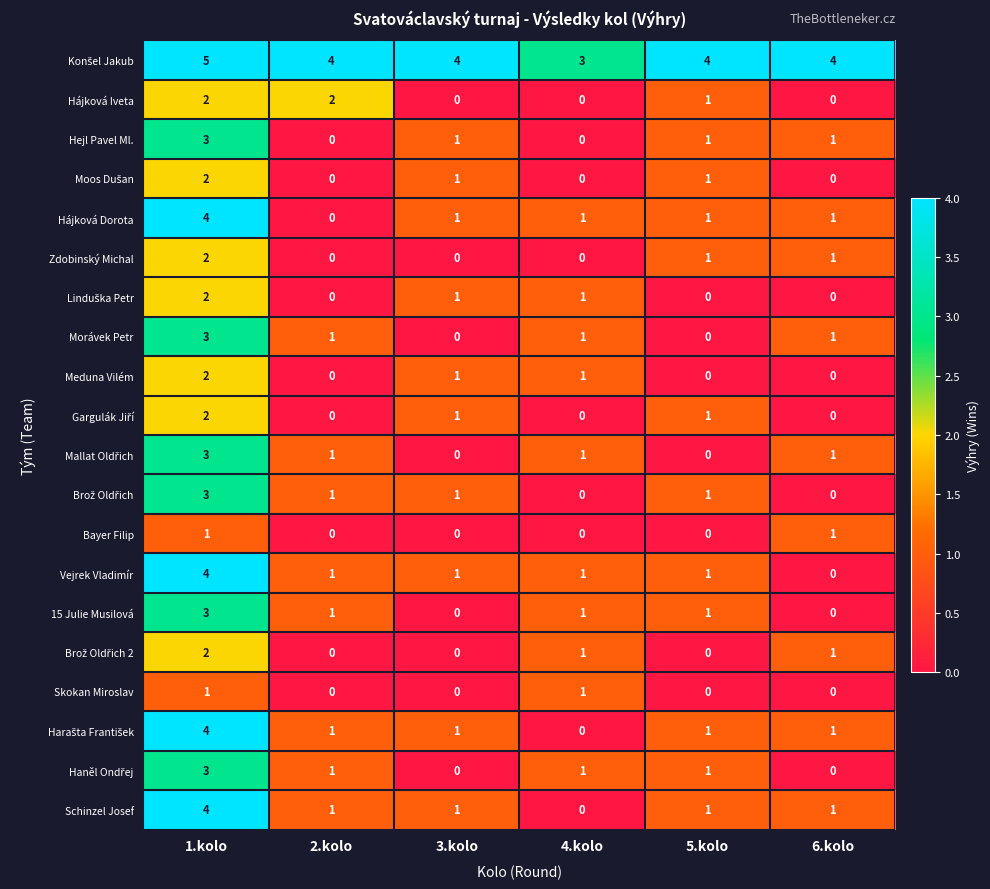

True or false: Skokan Miroslav has a value of 1 at 2.kolo.

False